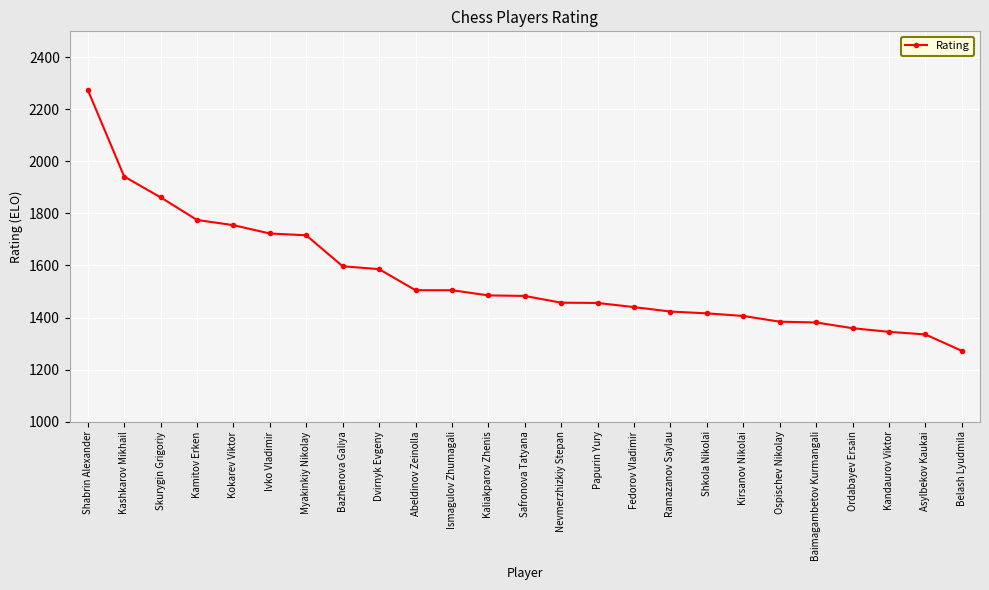

What is the maximum value shown in the chart?

2275